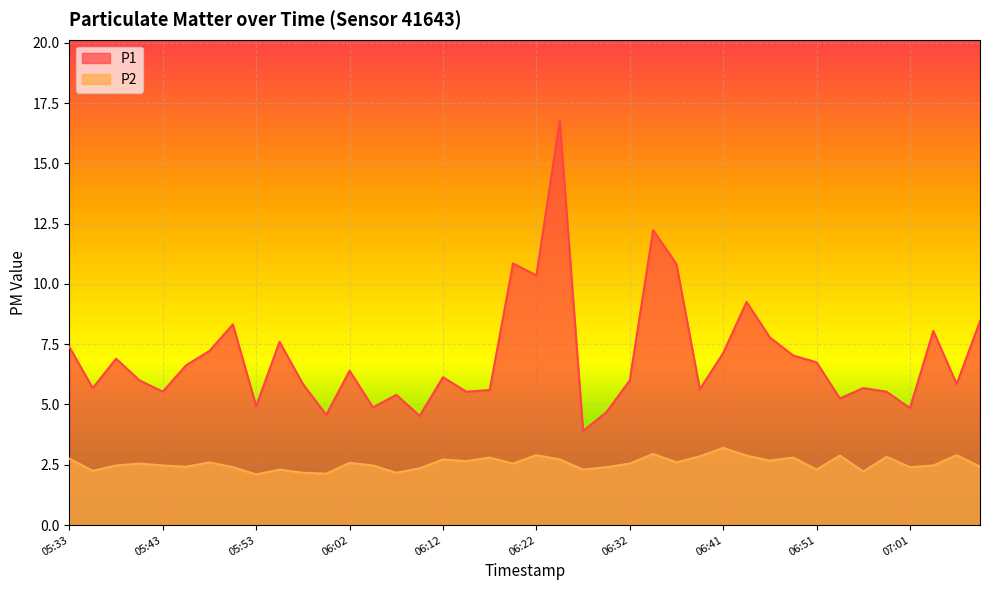

At how many categories does at least one series exceed 10?

5